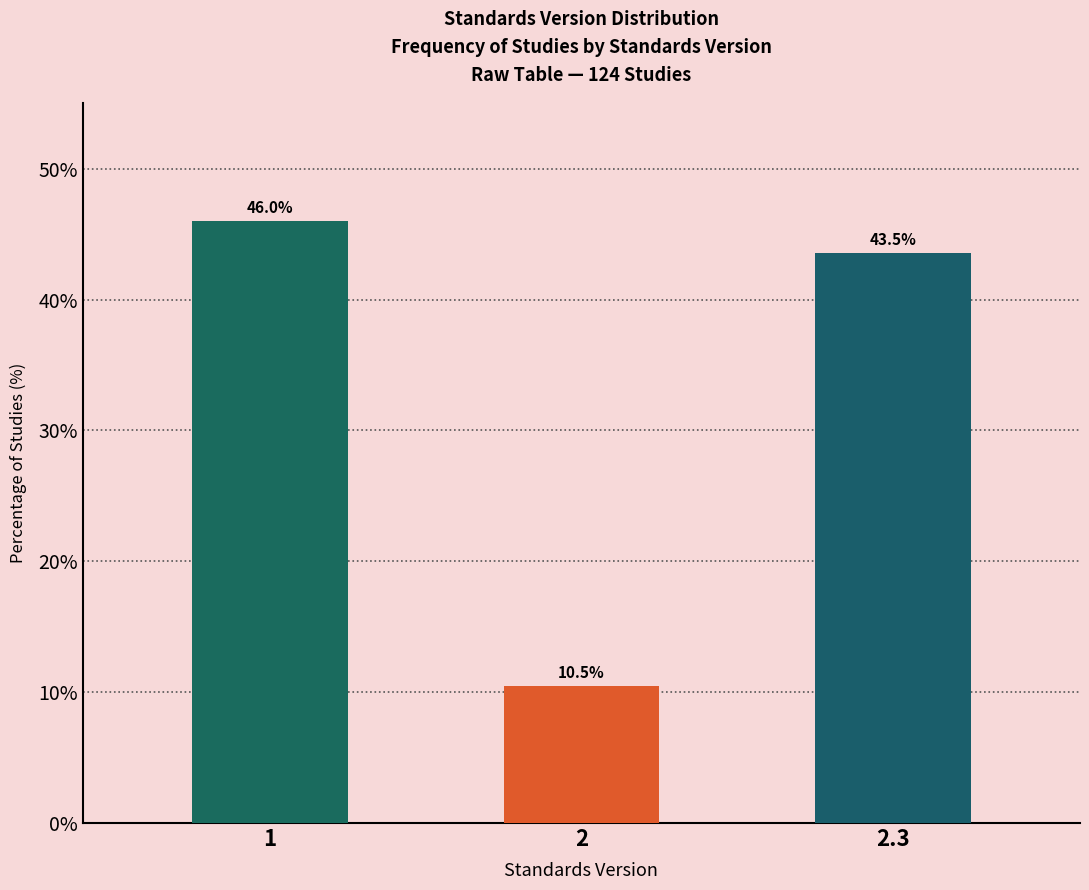

Reading left to right, transcribe all the data shown in this chart.

1=46.0	2=10.5	2.3=43.5